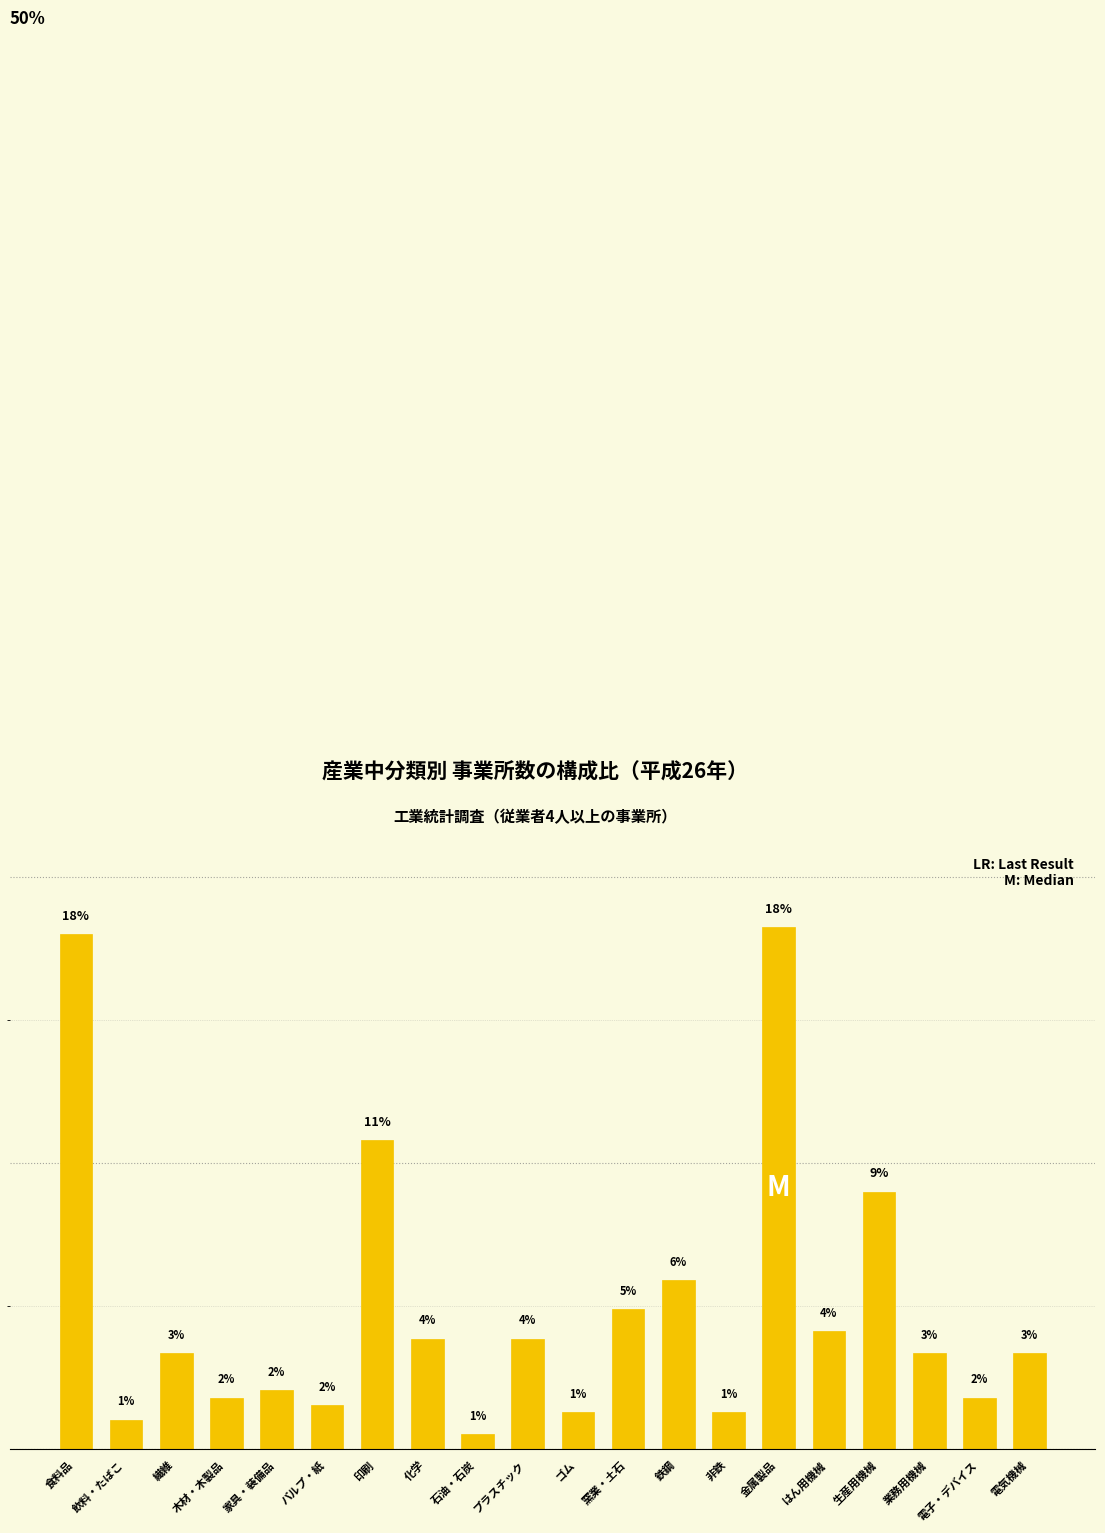

At which label is the value closest to 9?

生産用機械